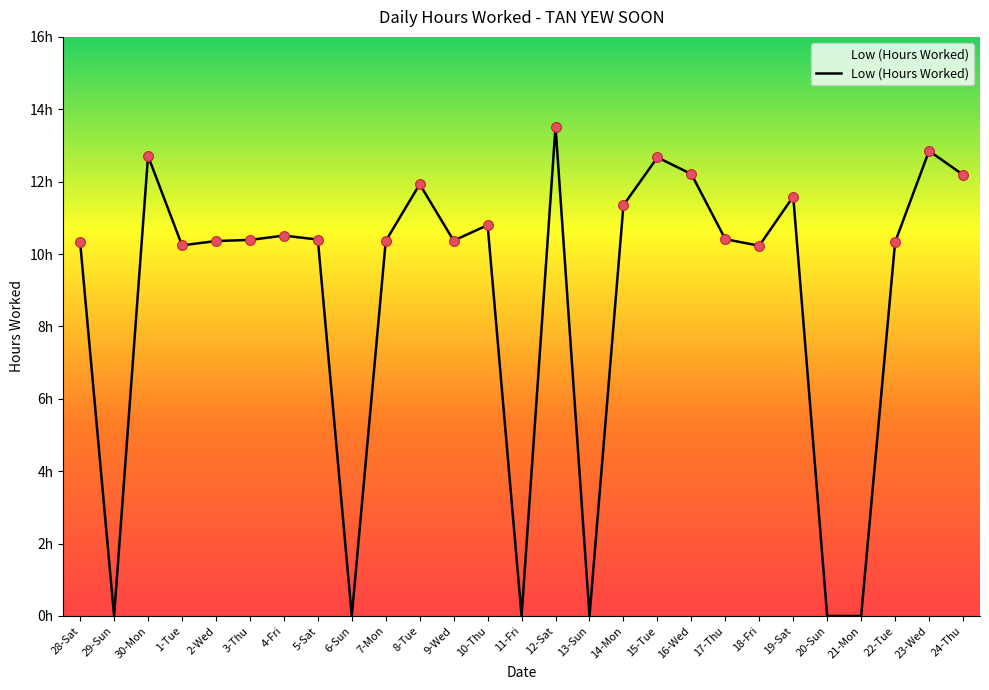

Does the chart have visible grid lines?

No